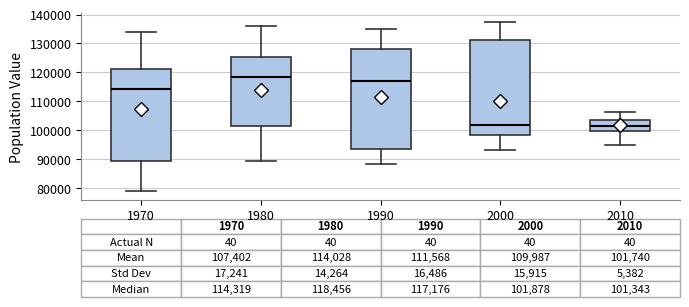

Which box's median line is the highest?

1980